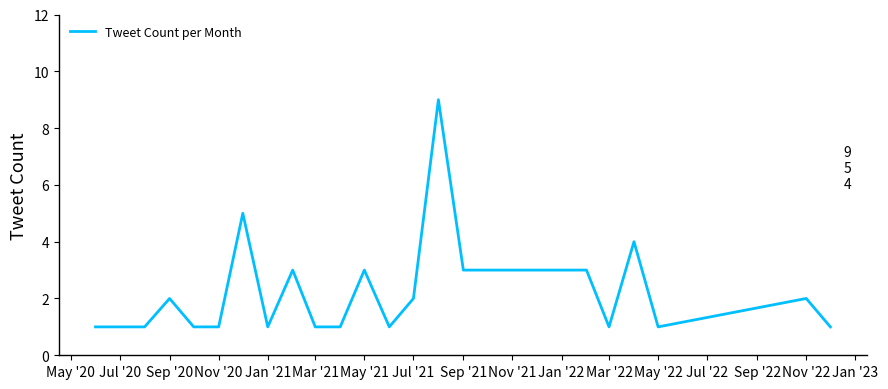

How many lines are shown in the chart?

1